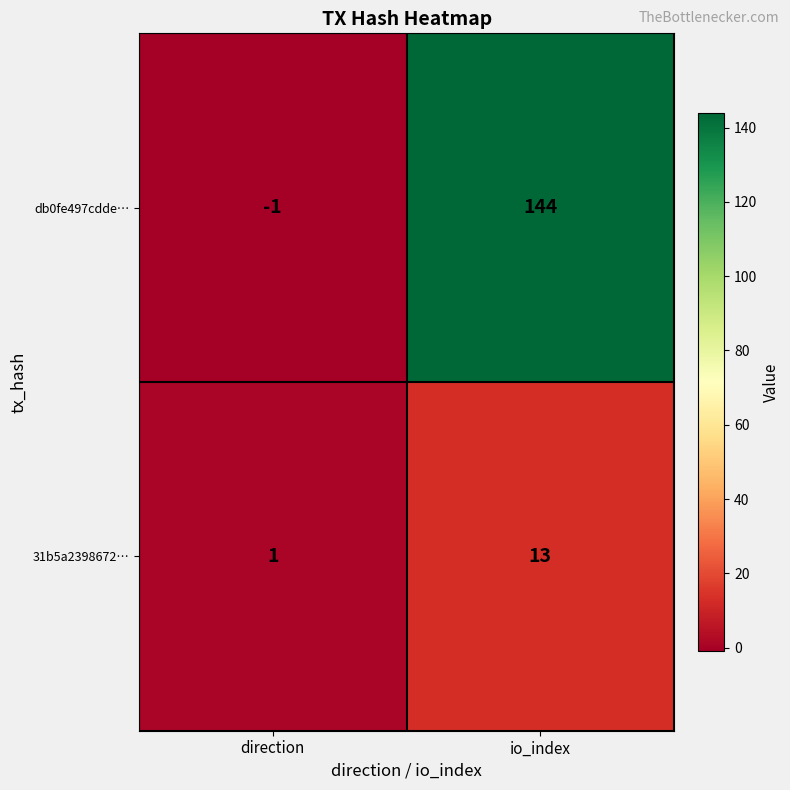

Reading right to left, extract all data points from this chart.

db0fe497cdde…: io_index=144	direction=-1
31b5a2398672…: io_index=13	direction=1